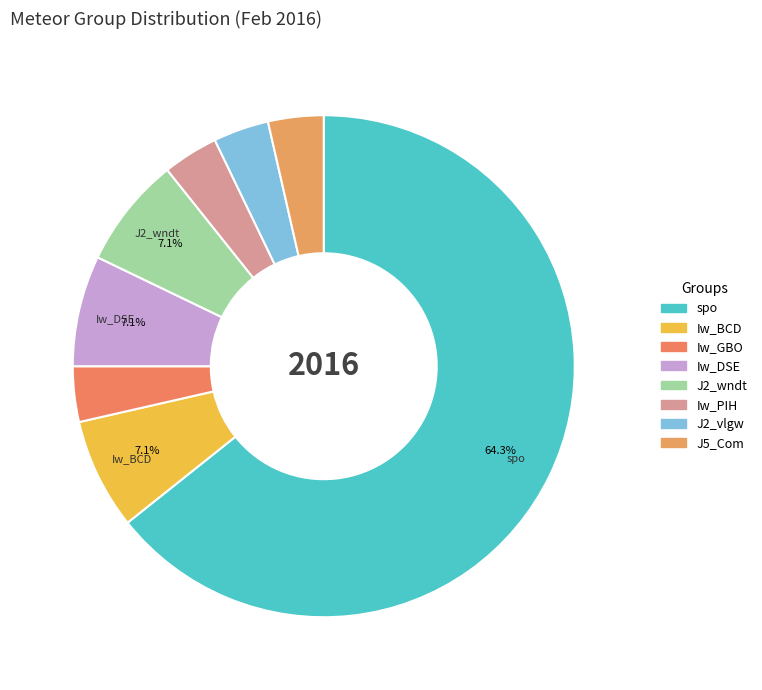

To the nearest percent, what is the combined percentage of J5_Com and Iw_PIH?

7%